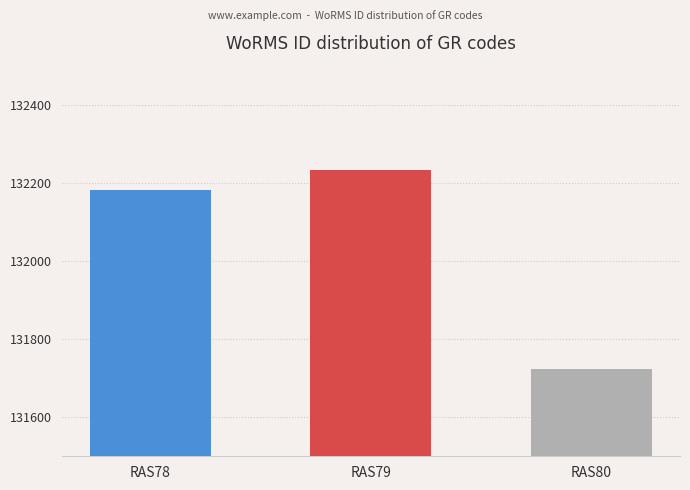

How many values are between 131723 and 132233?

3